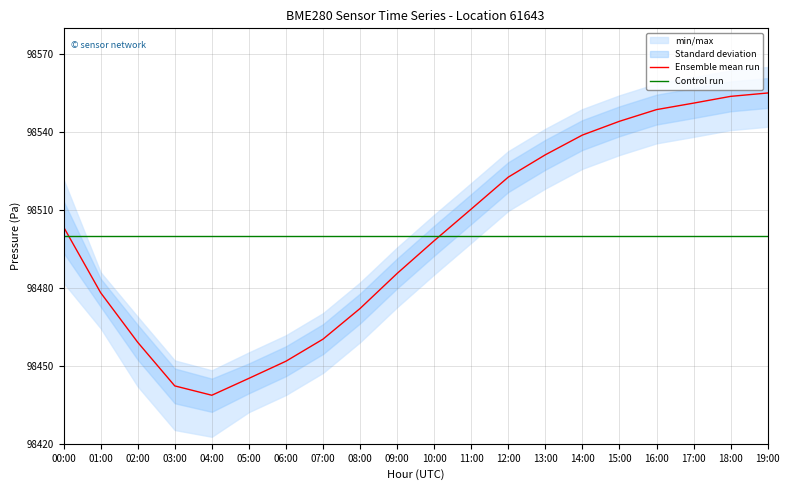

What is the value of the Ensemble mean run point at the 3rd from the left?

98459.1